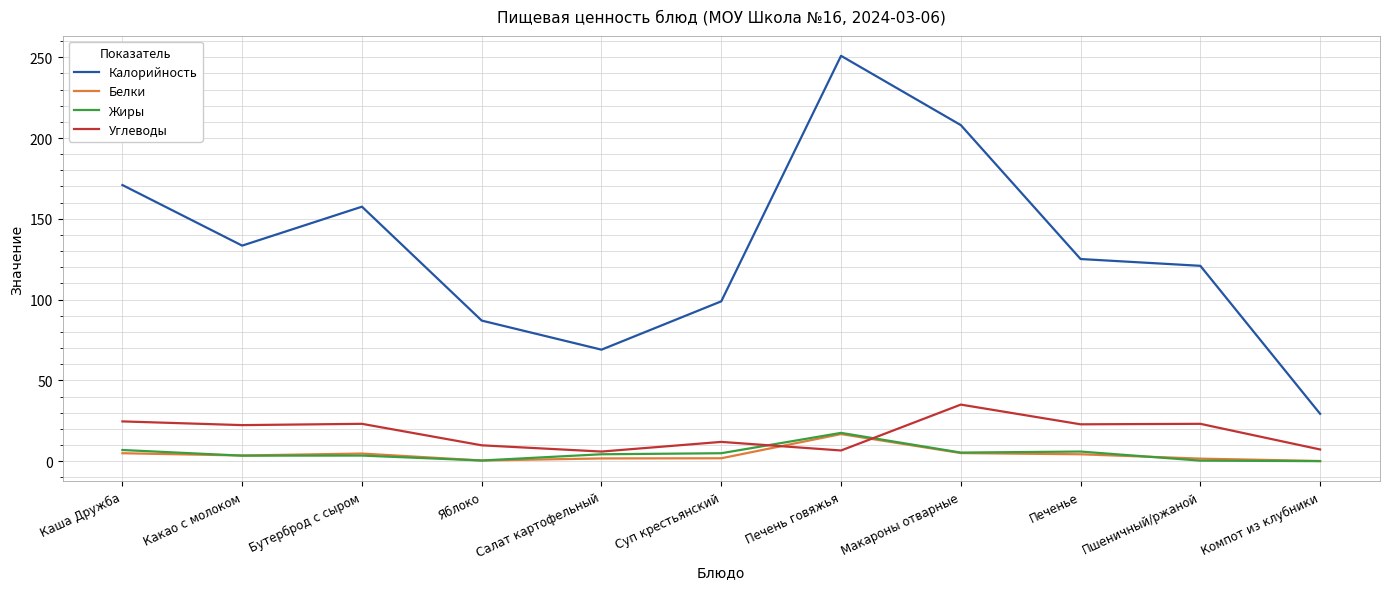

What are all the series names shown in the legend?

Калорийность, Белки, Жиры, Углеводы